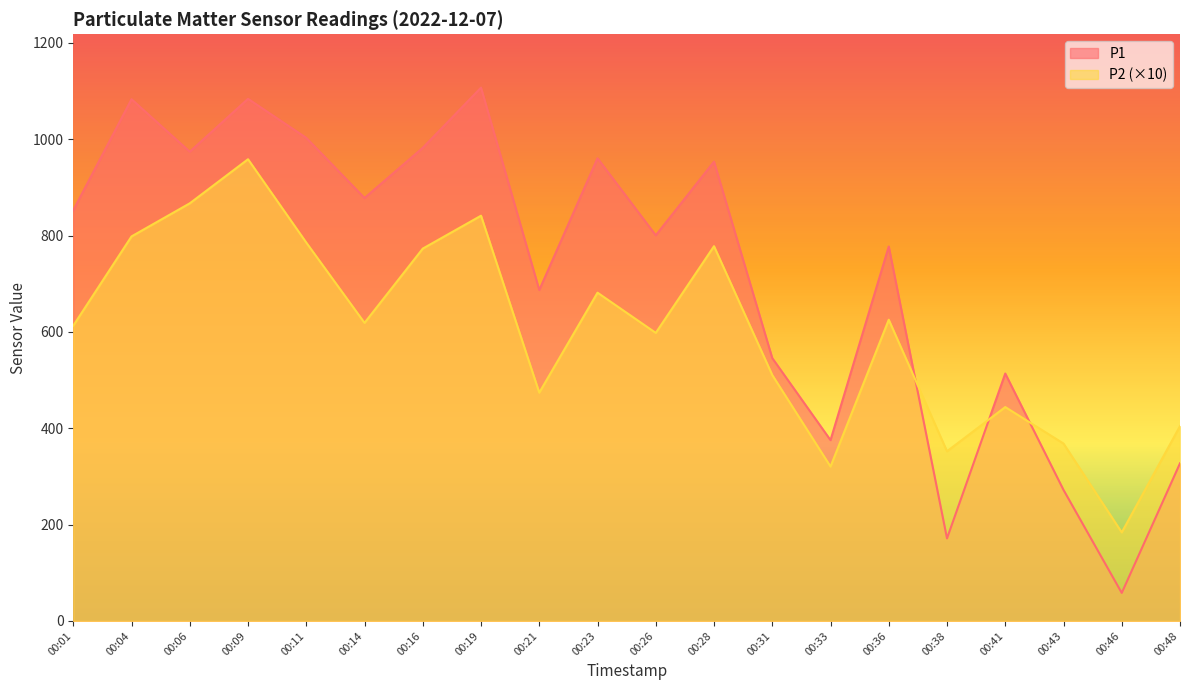

Which series has the largest range (max minus min)?

P1